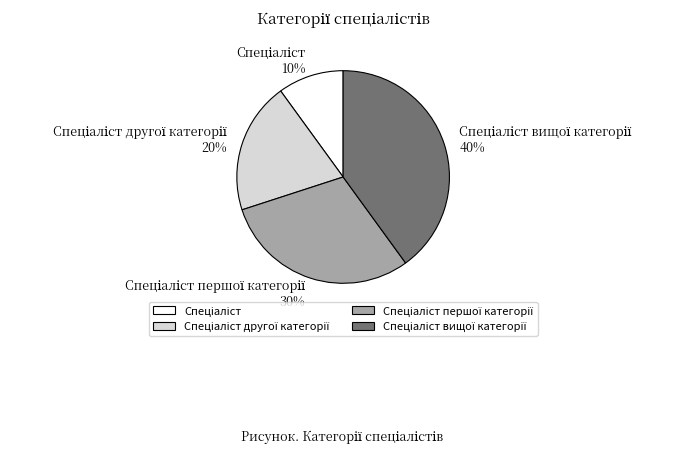

To the nearest percent, what is the difference between the largest and smallest slice percentages?

30%